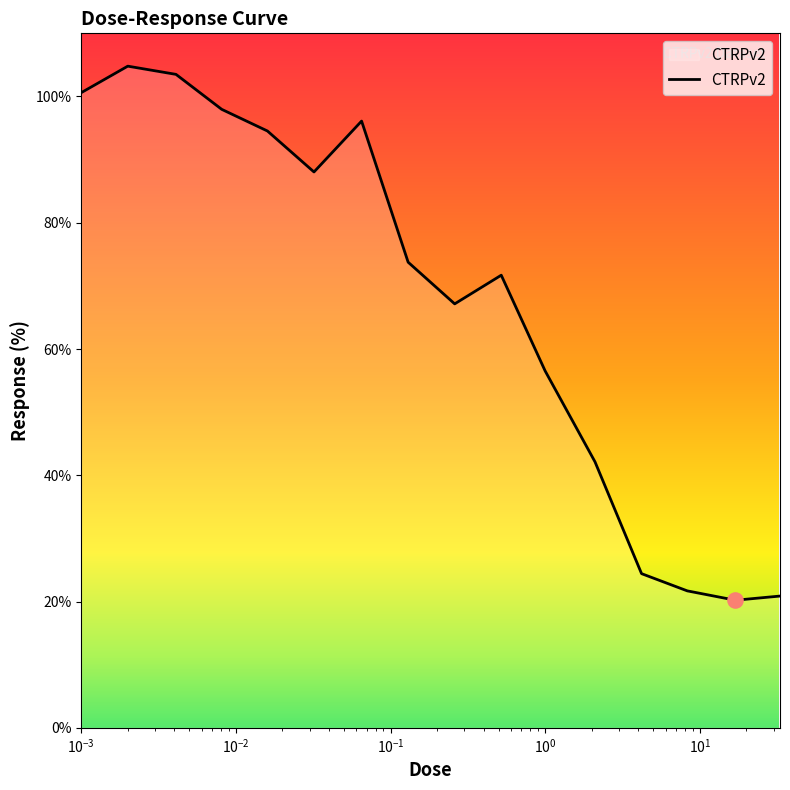

What is the difference between the maximum and minimum values?

84.6